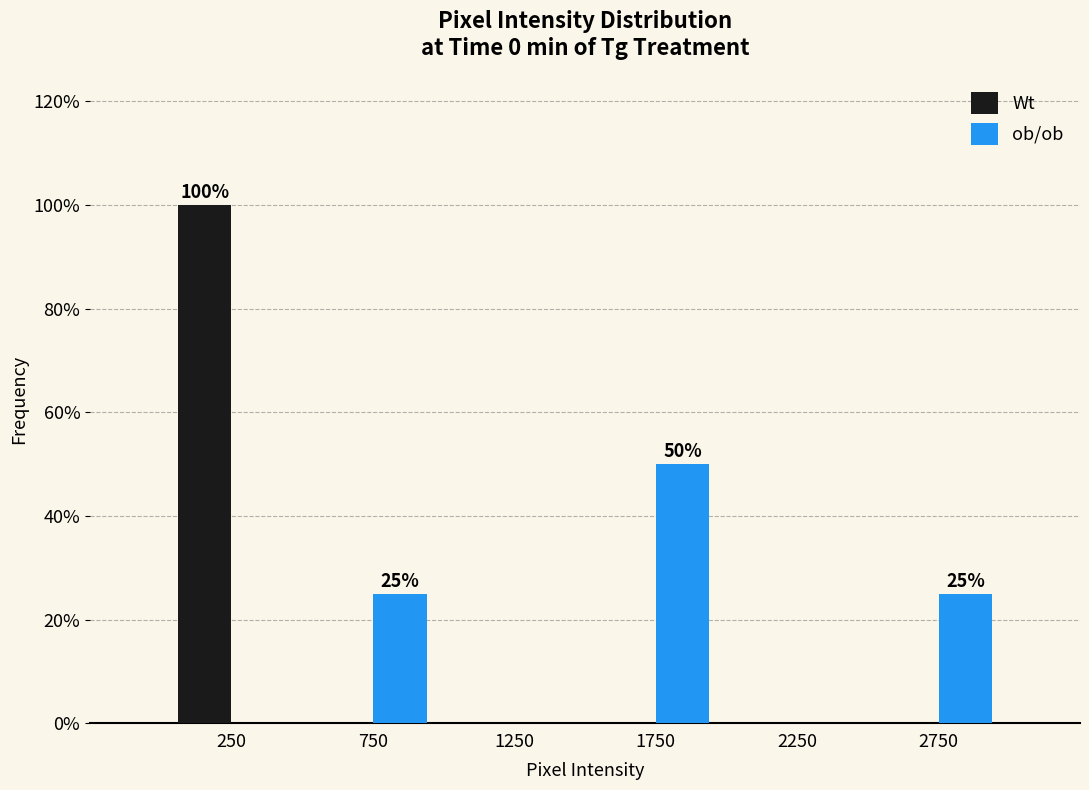

In the Wt series, which range on the x-axis has the tallest bar?

0 to 500